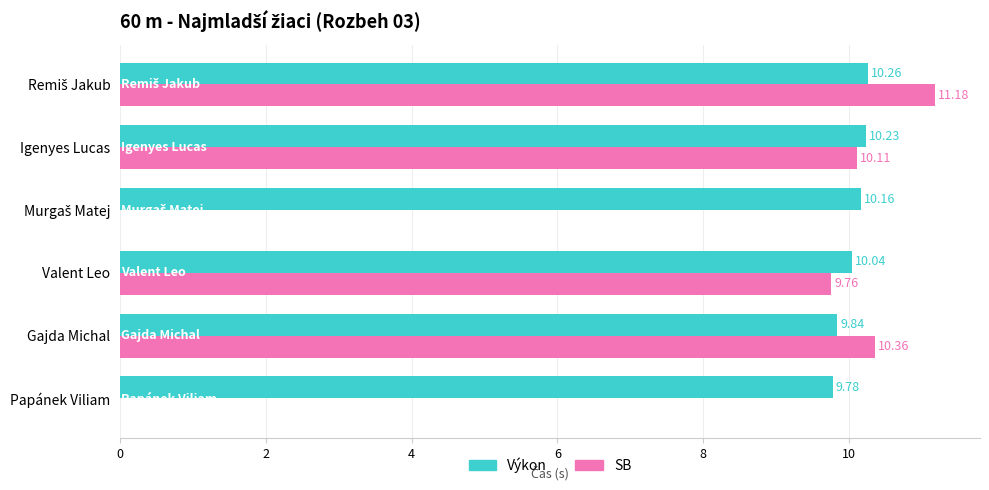

At which label is Výkon closest to 10?

Valent Leo